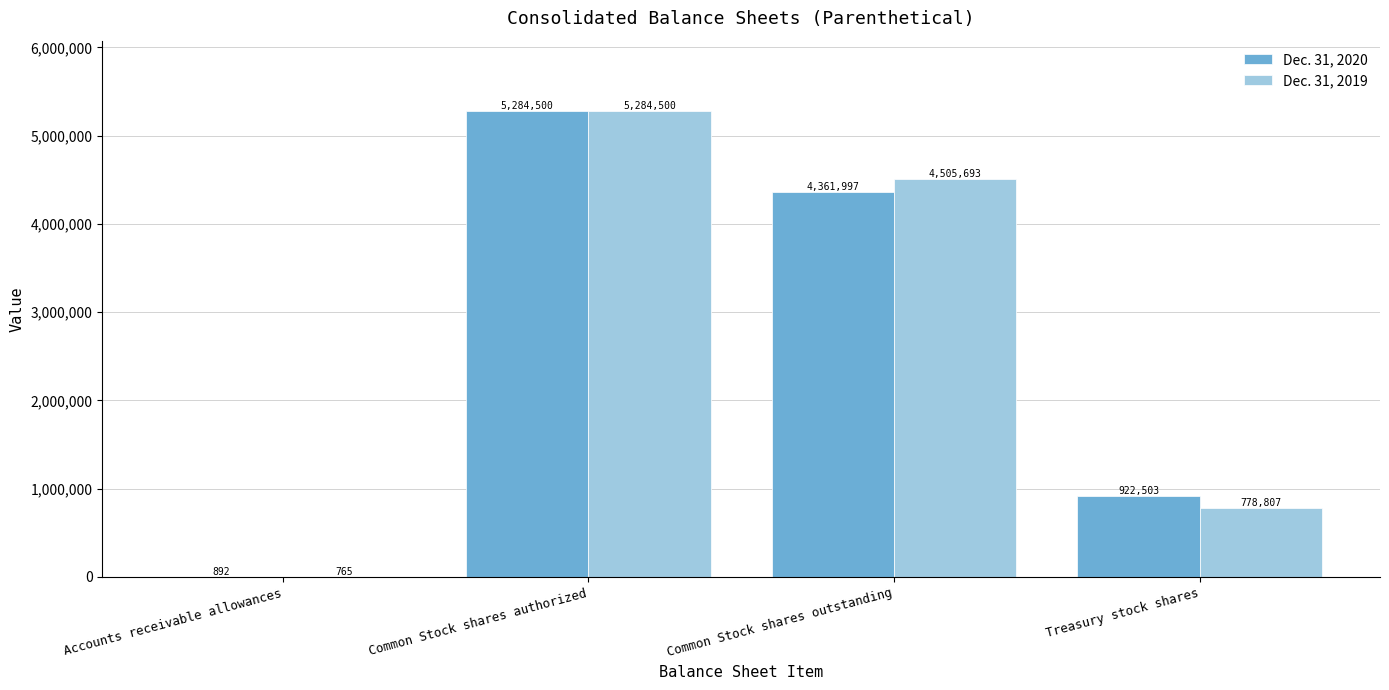

How many groups of bars are there?

4